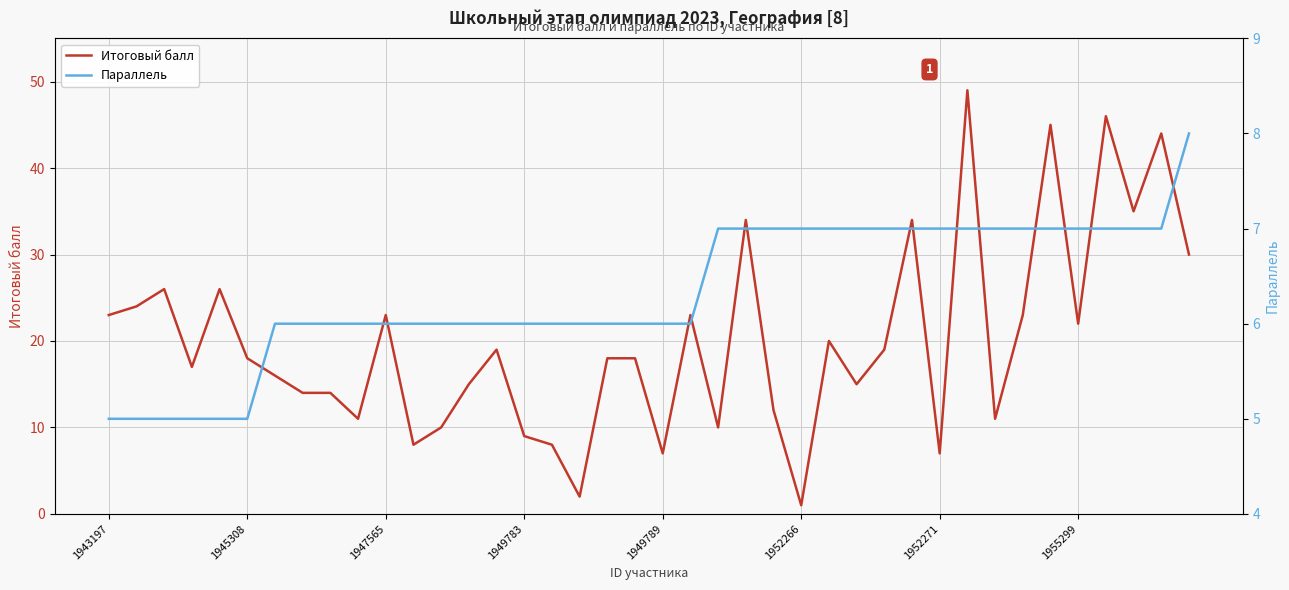

How many lines are shown in the chart?

2